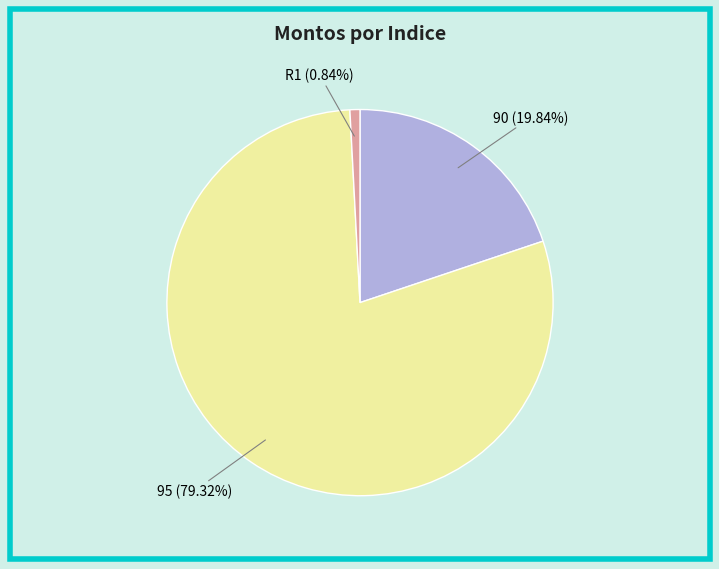

Which slice represents more than half of the pie?

95